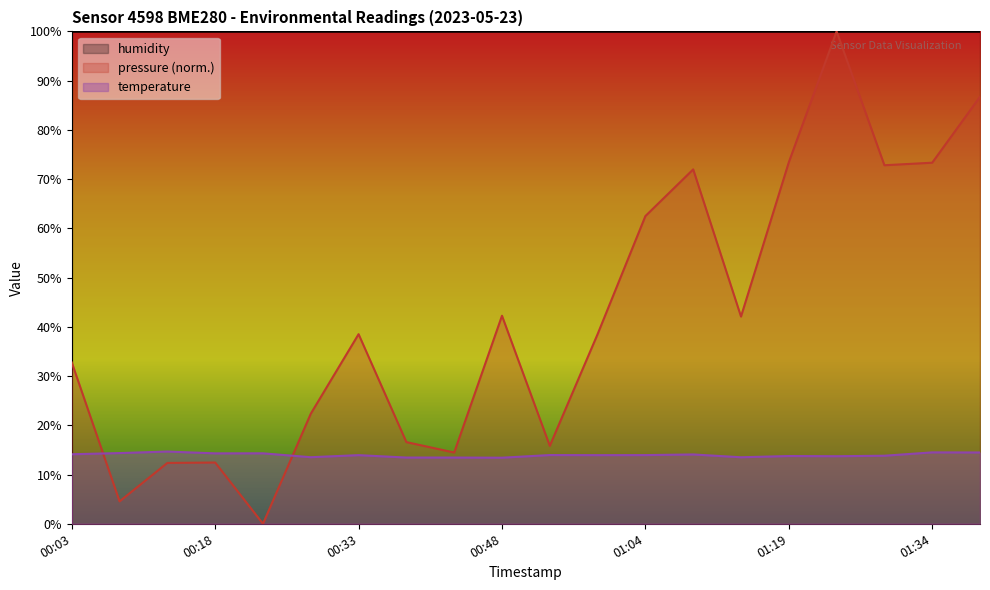

Between which two adjacent categories do pressure and temperature first intersect?

00:03 and 00:08